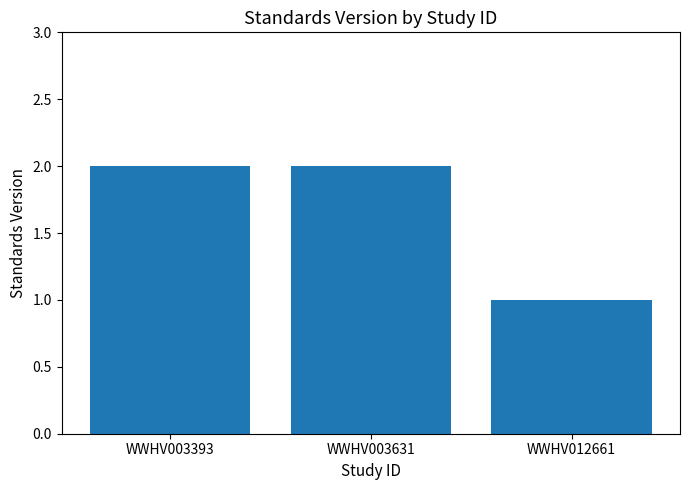

What is the sum of all values?

5